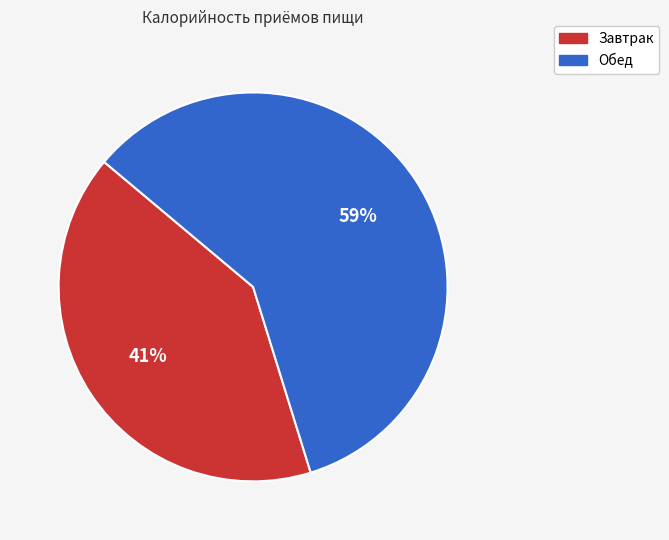

How many slices are in this pie chart?

2